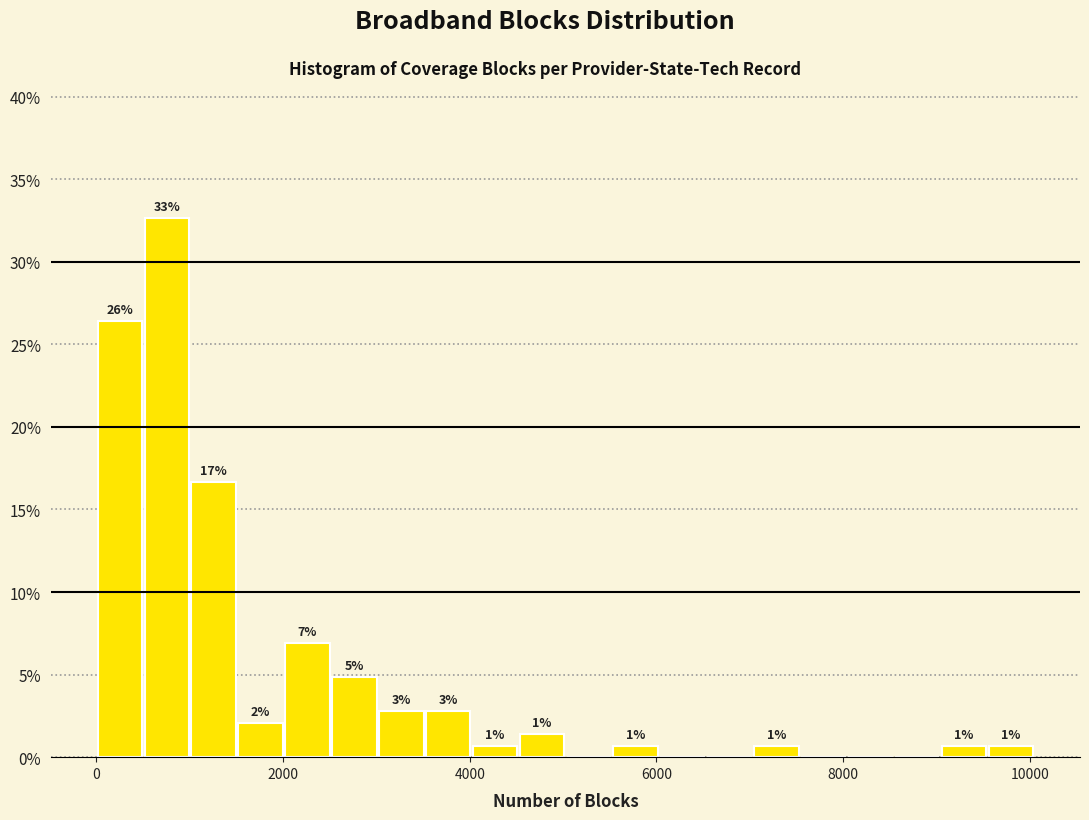

Read against the x-axis, roughly where is the centre of the tallest bar?

800